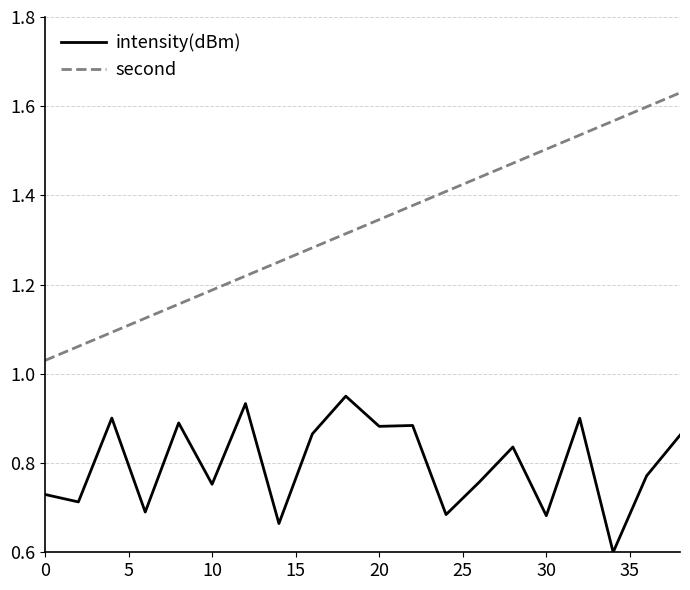

List the series in order of their peak value, lowest first.

intensity(dBm), second